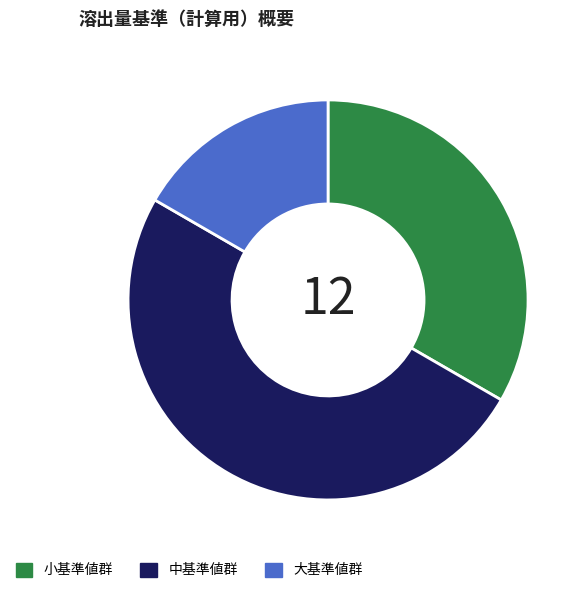

What is the smallest slice in the pie chart?

大基準値群